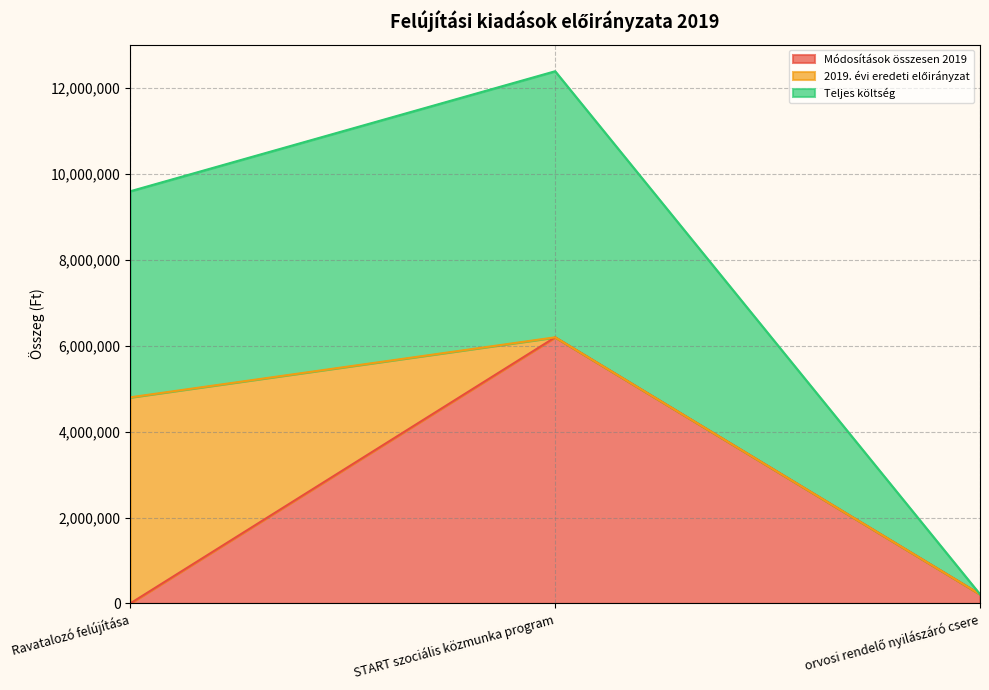

Reading left to right, what are the values for Módosítások összesen 2019?

0	6197600	212090